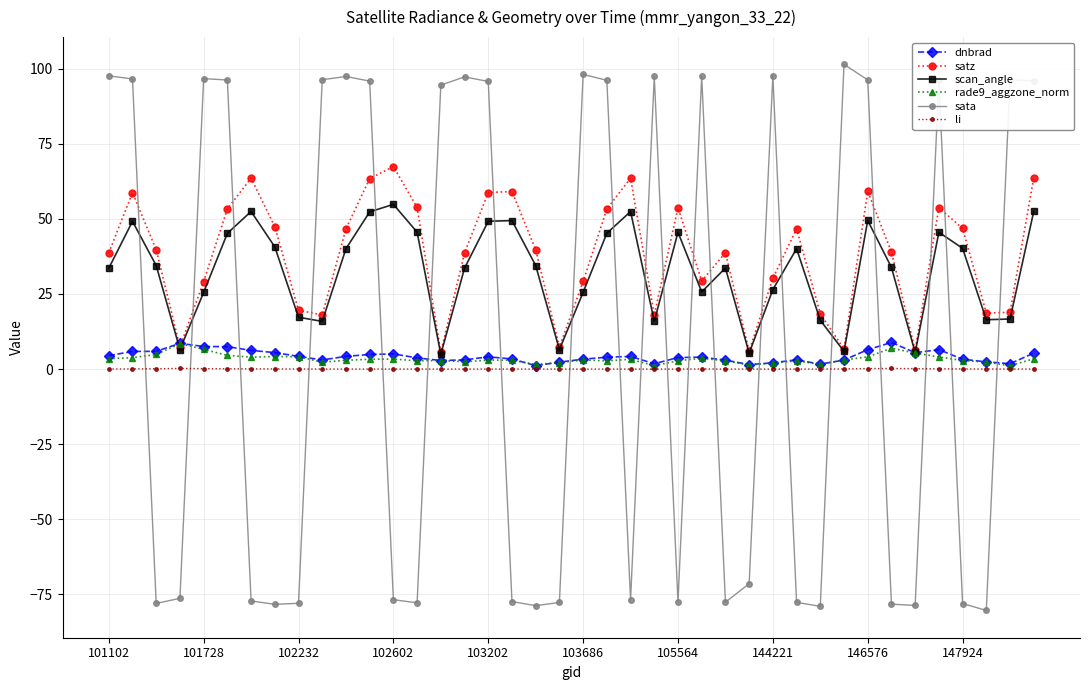

Which series has the largest range (max minus min)?

sata